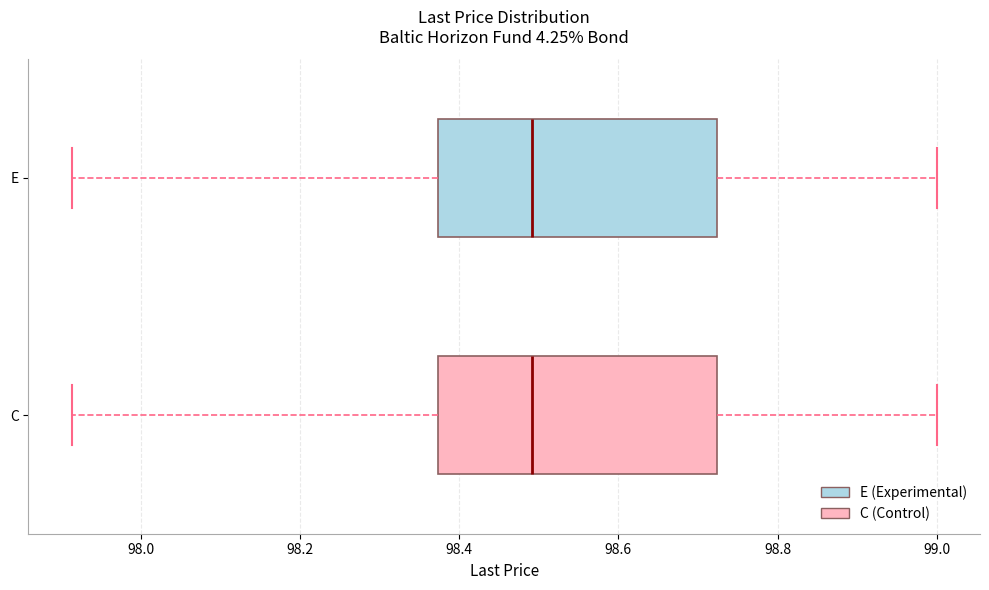

Reading bottom to top, transcribe this box plot: for each box, give where its median line is, the range the box spans, and where its two whiskers end, as read against the x-axis. The values are not printed on the chart, so give them approximately, as read against the axis.

C: median 98.50, box 98.38 to 98.72, whiskers 97.92 to 99.00
E: median 98.50, box 98.38 to 98.72, whiskers 97.92 to 99.00